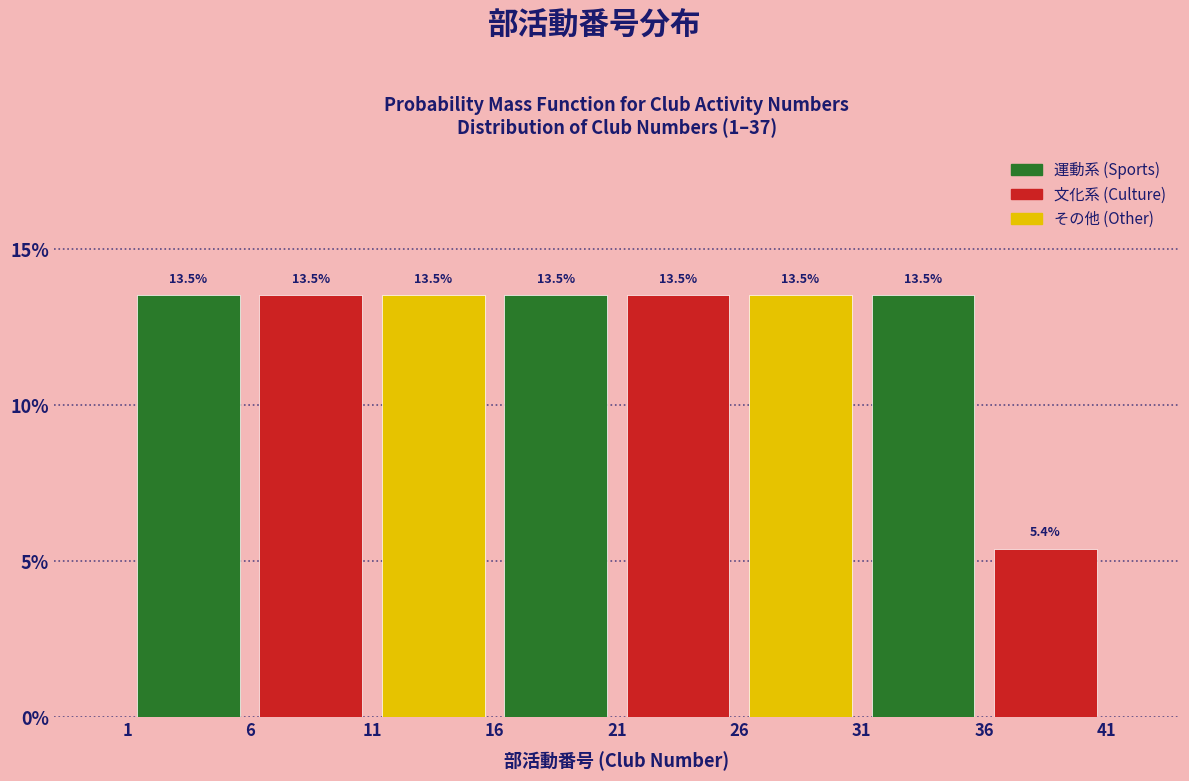

How tall is the bar that spans 26 to 31 on the x-axis?

13.5